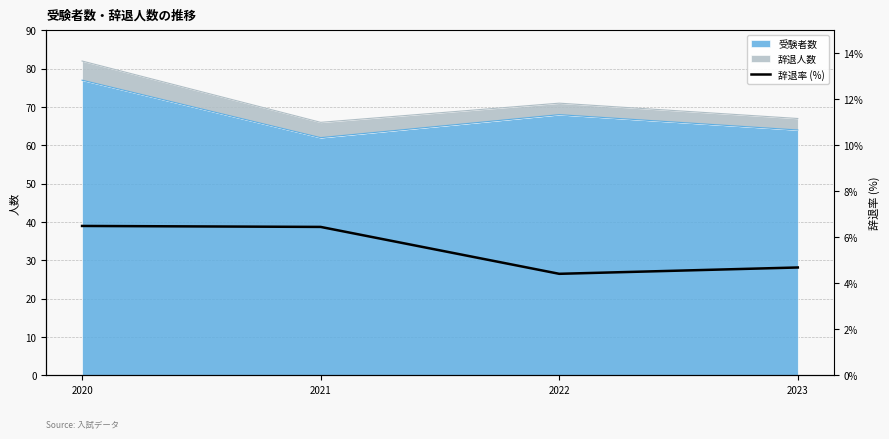

Is it true that the value at 2020 is 8.7?

False